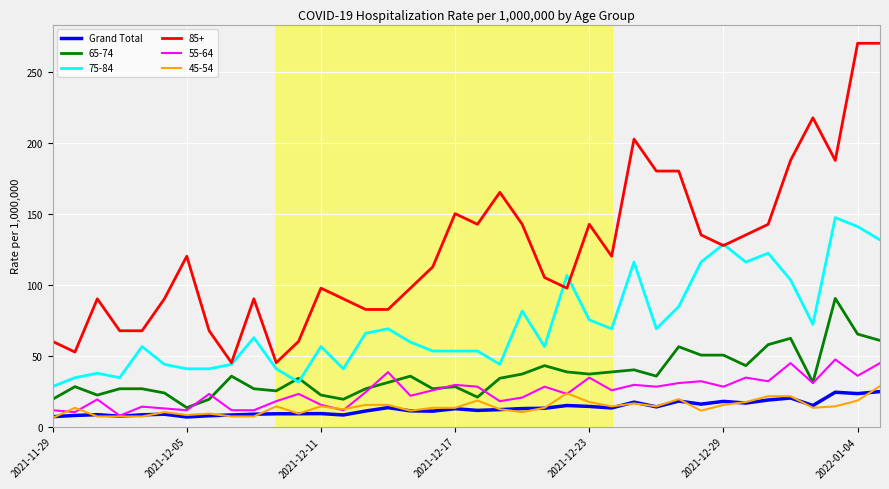

Which series has the largest range (max minus min)?

85+